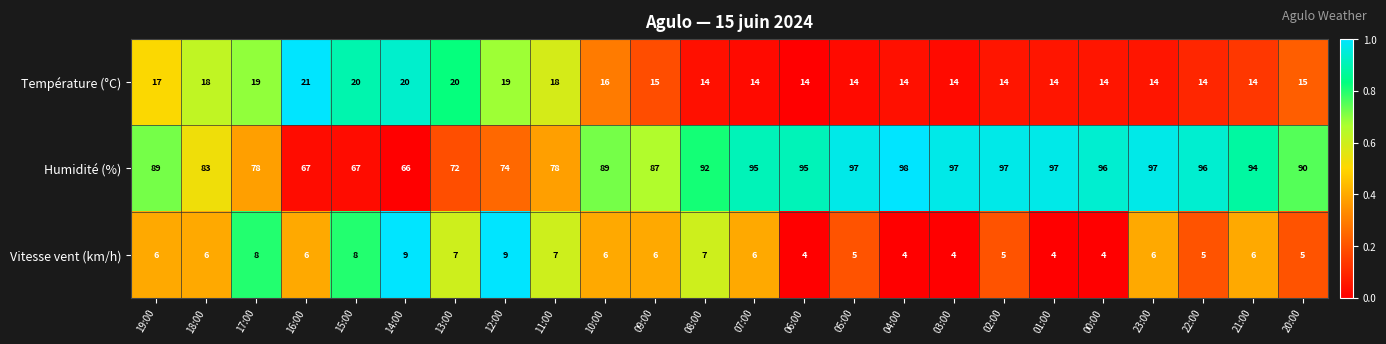

What is the difference between the maximum and minimum values in the Température (°C) series?

7